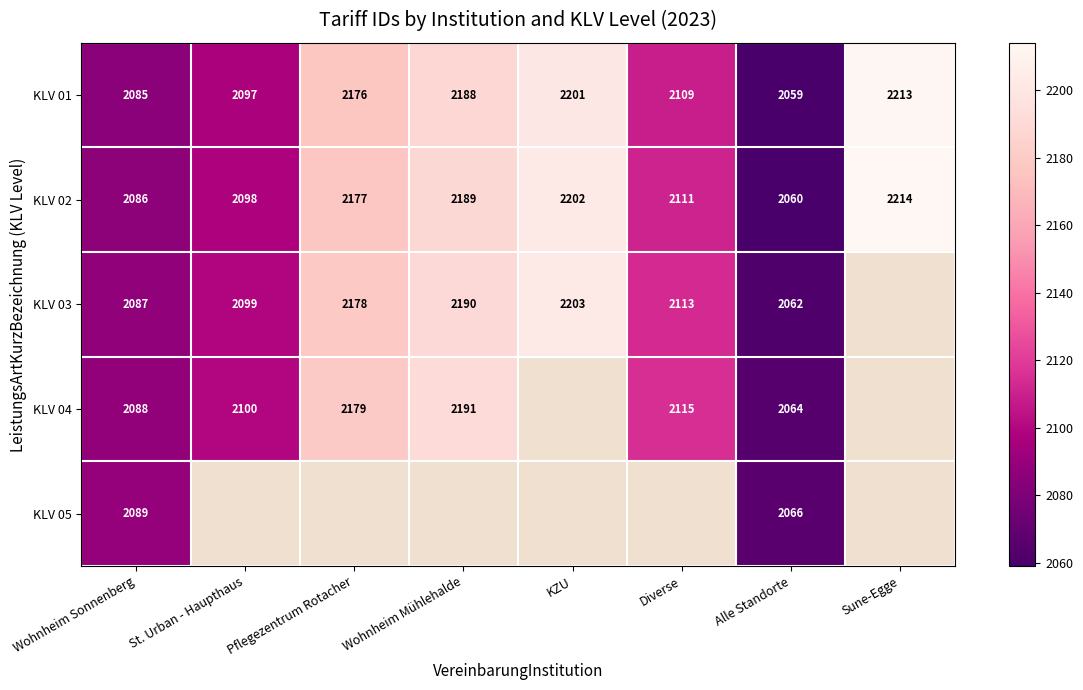

The KLV 03 series shows 2087 at Wohnheim Sonnenberg. True or false?

True